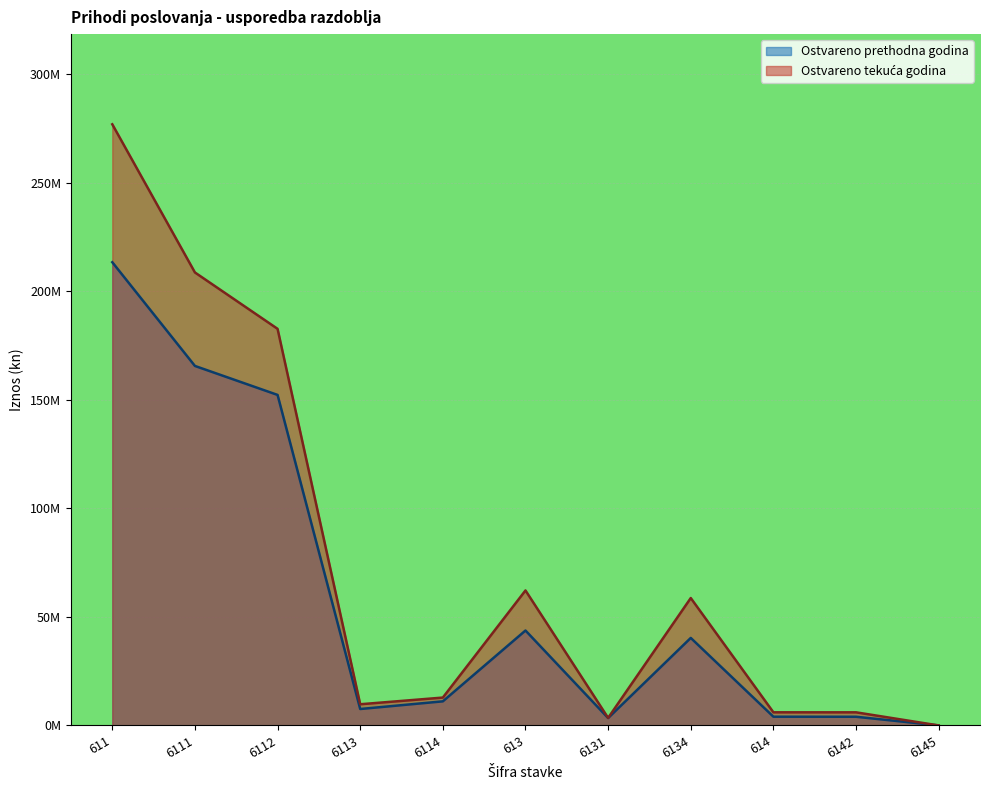

True or false: Ostvareno prethodna godina and Ostvareno tekuća godina intersect in this chart.

True